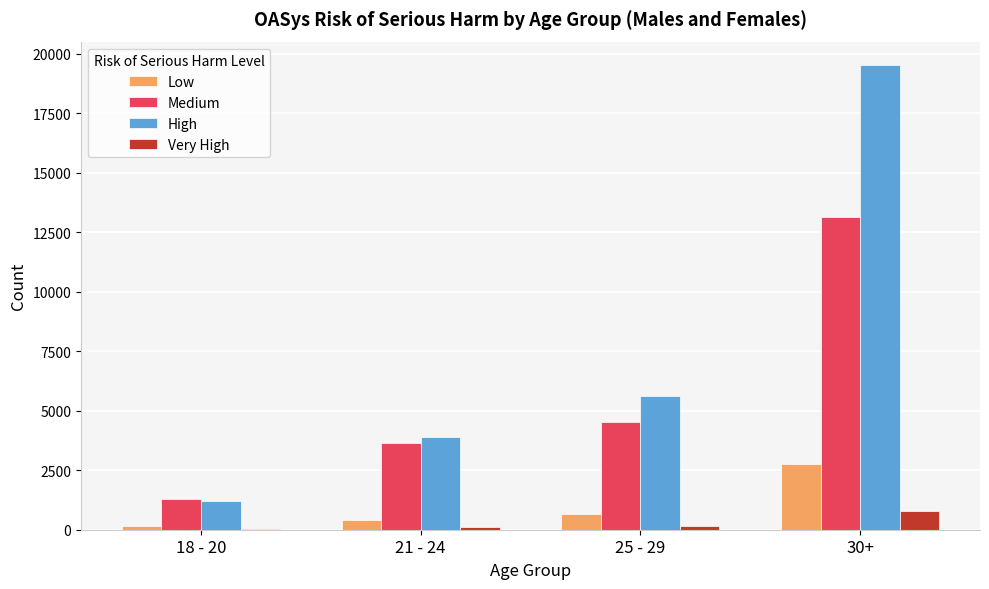

At which category is the sum across all series the highest?

30+